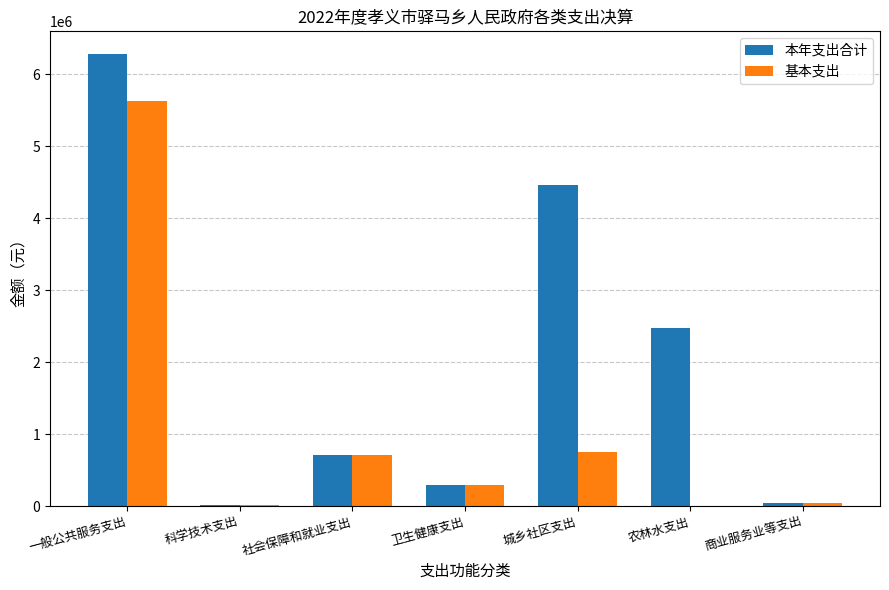

Which category has the highest value in the 基本支出 series?

一般公共服务支出